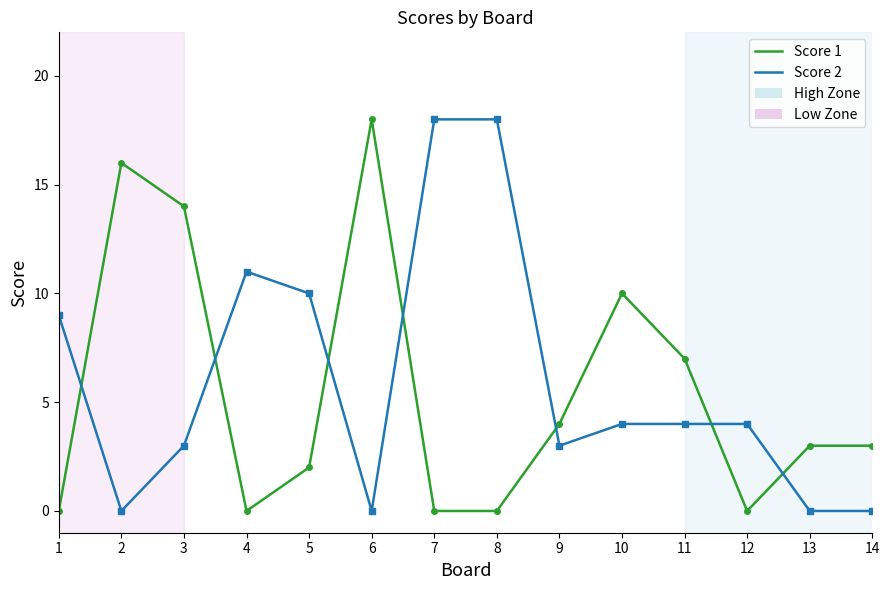

Where do Score 1 and Score 2 first cross each other?

1 and 2